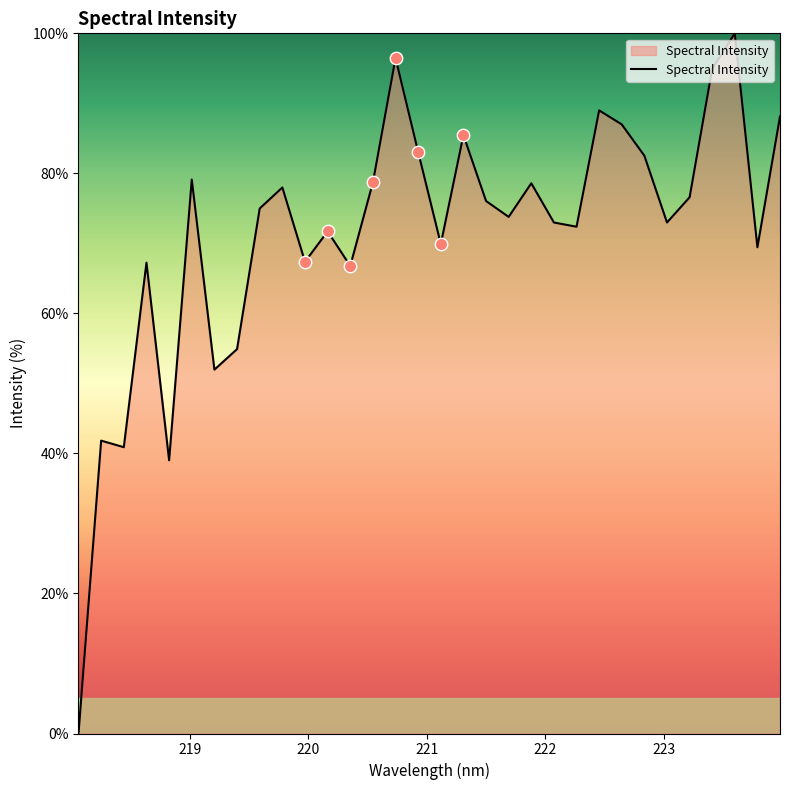

What is the difference between the maximum and minimum values?

100.0